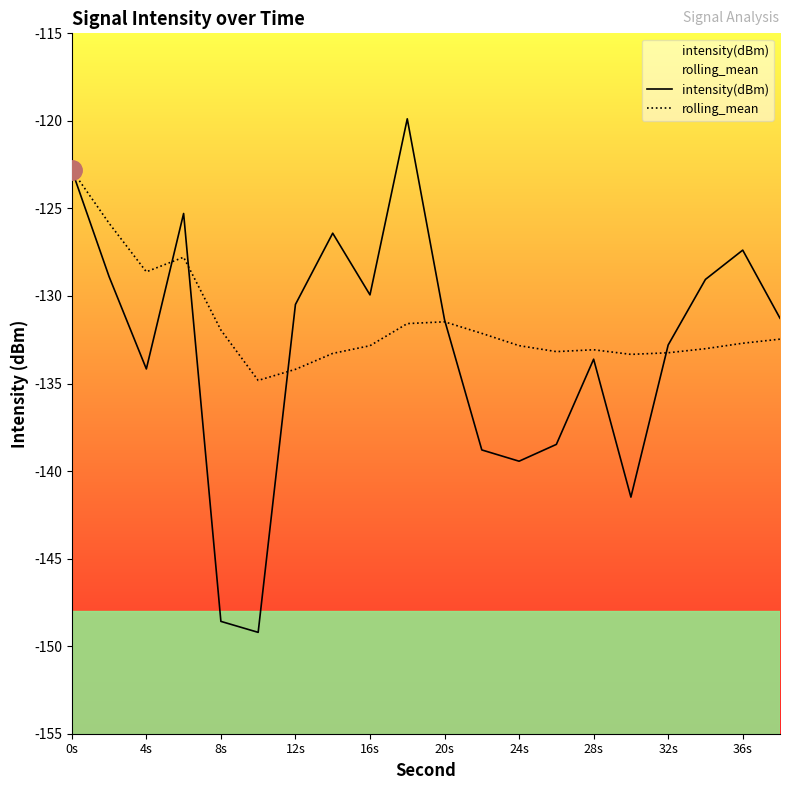

What is the total value across all series at 32s?

-266.0